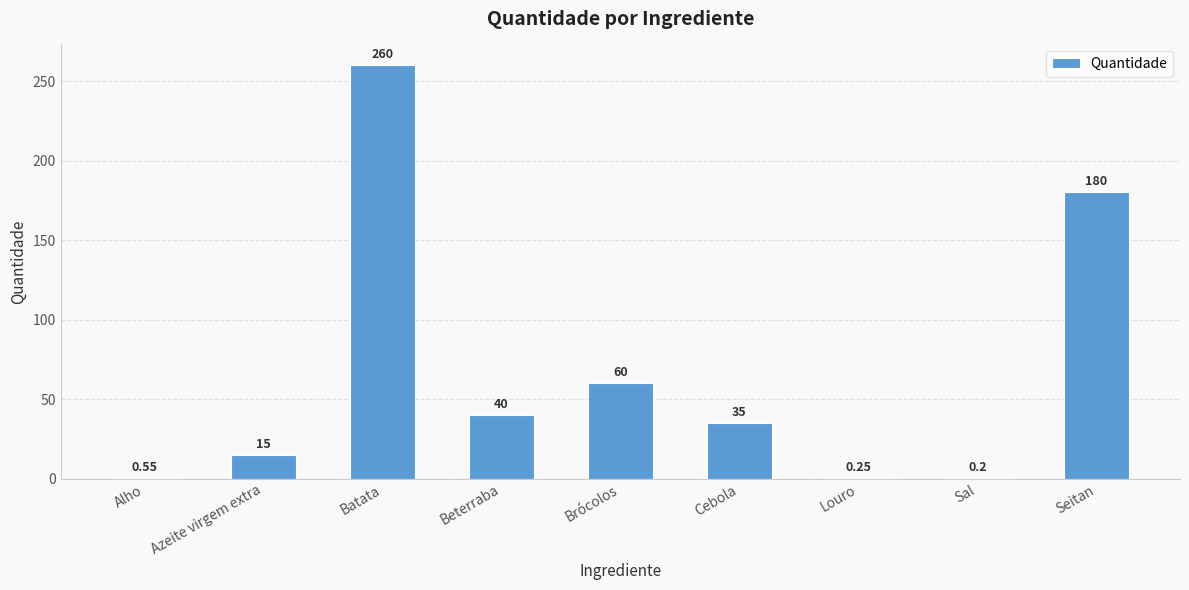

At which label does the data first exceed 35?

Batata